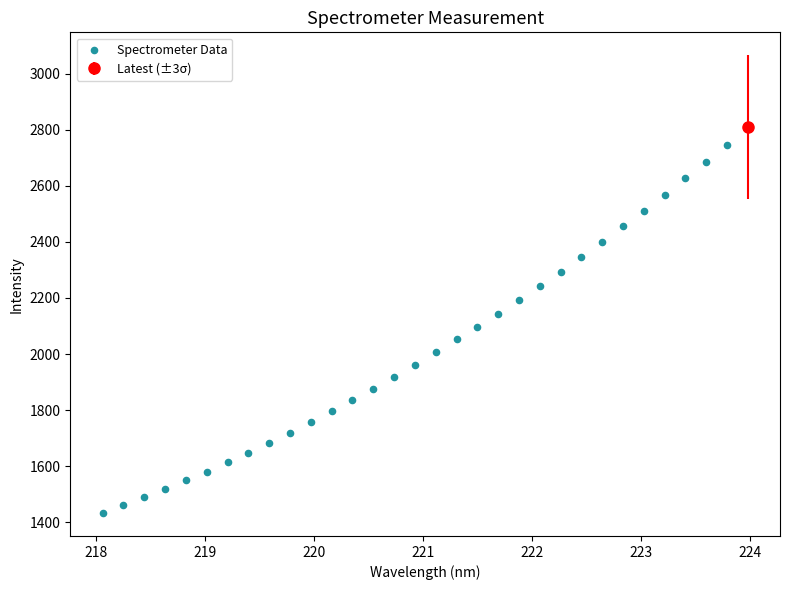

What is the range of Y values (max minus min)?

1314.0